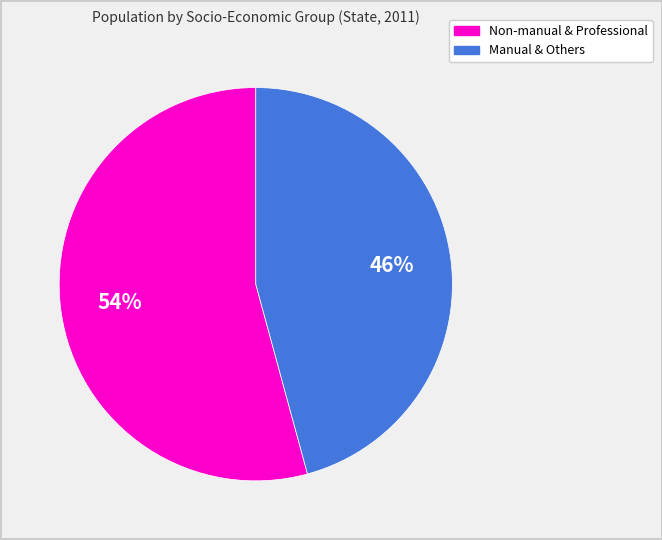

How many slices are in this pie chart?

2